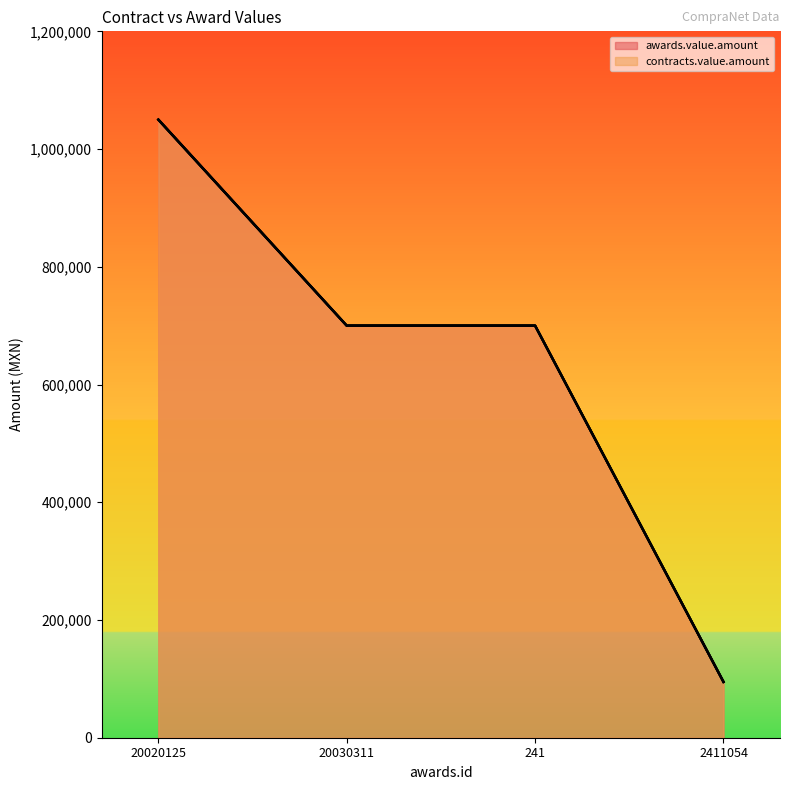

The contracts.value.amount series shows 514743.8 at 20020125. True or false?

False